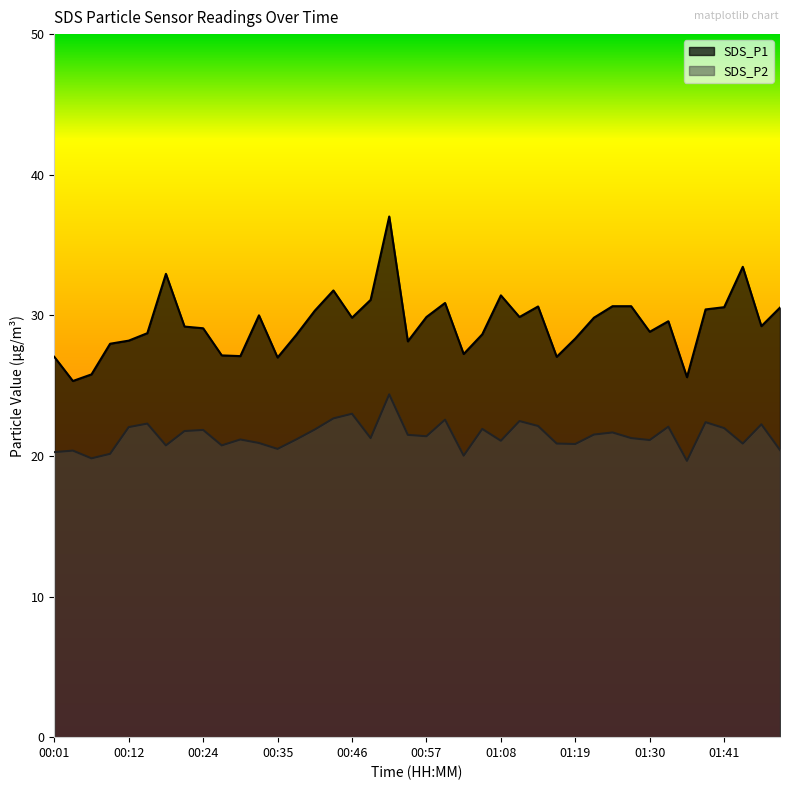

What is the total value across all series at 00:43?

54.4